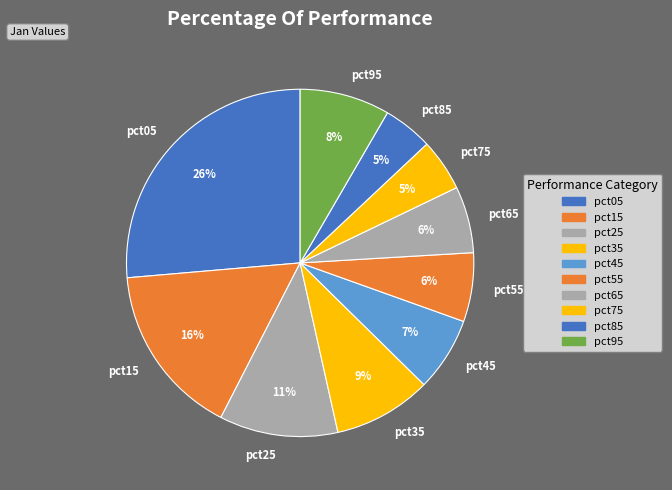

What is the largest slice in the pie chart?

pct05